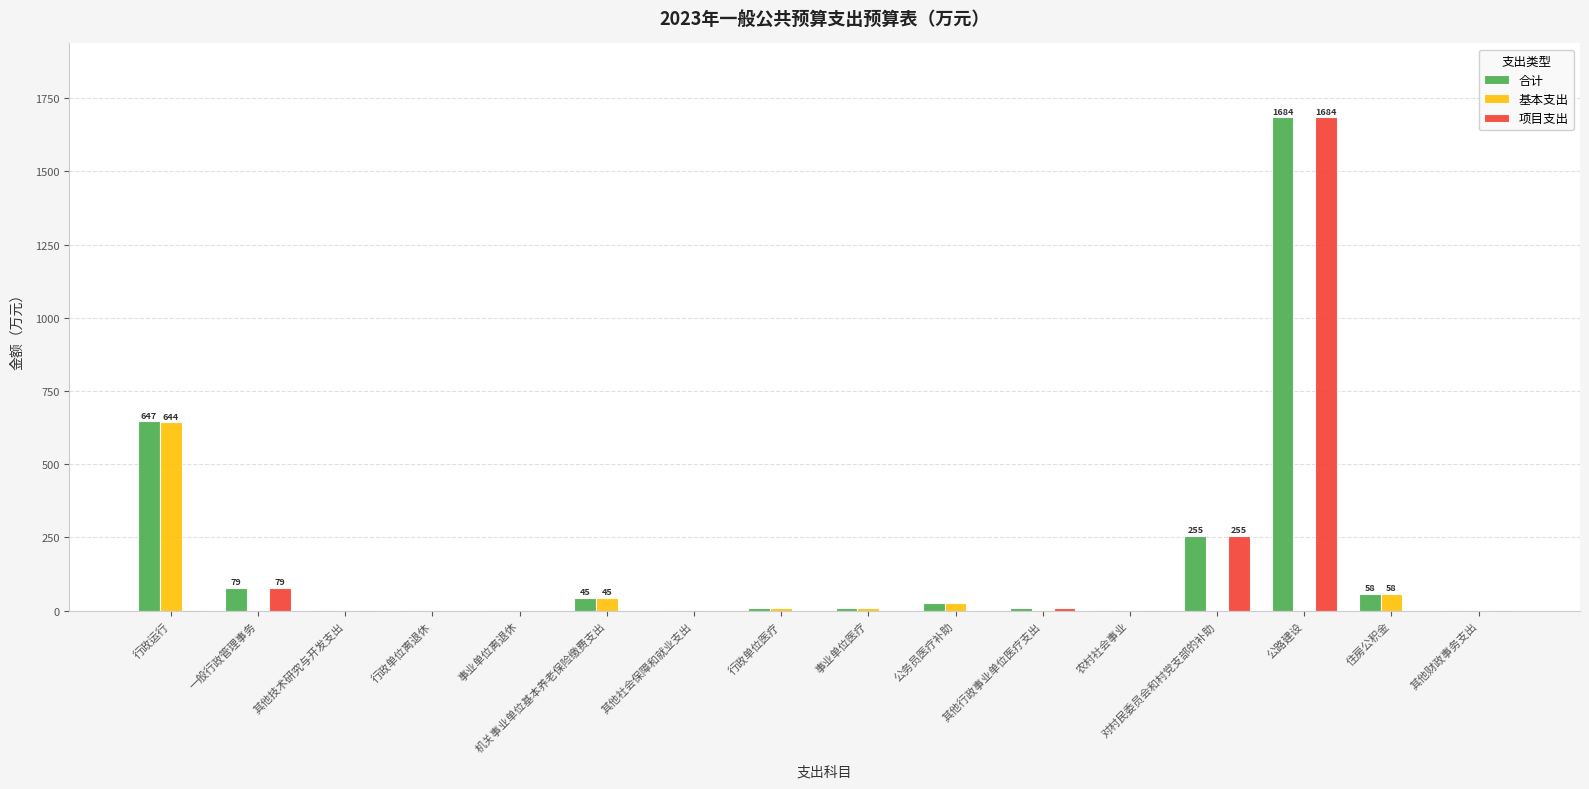

Which label corresponds to the largest value in the chart?

公路建设